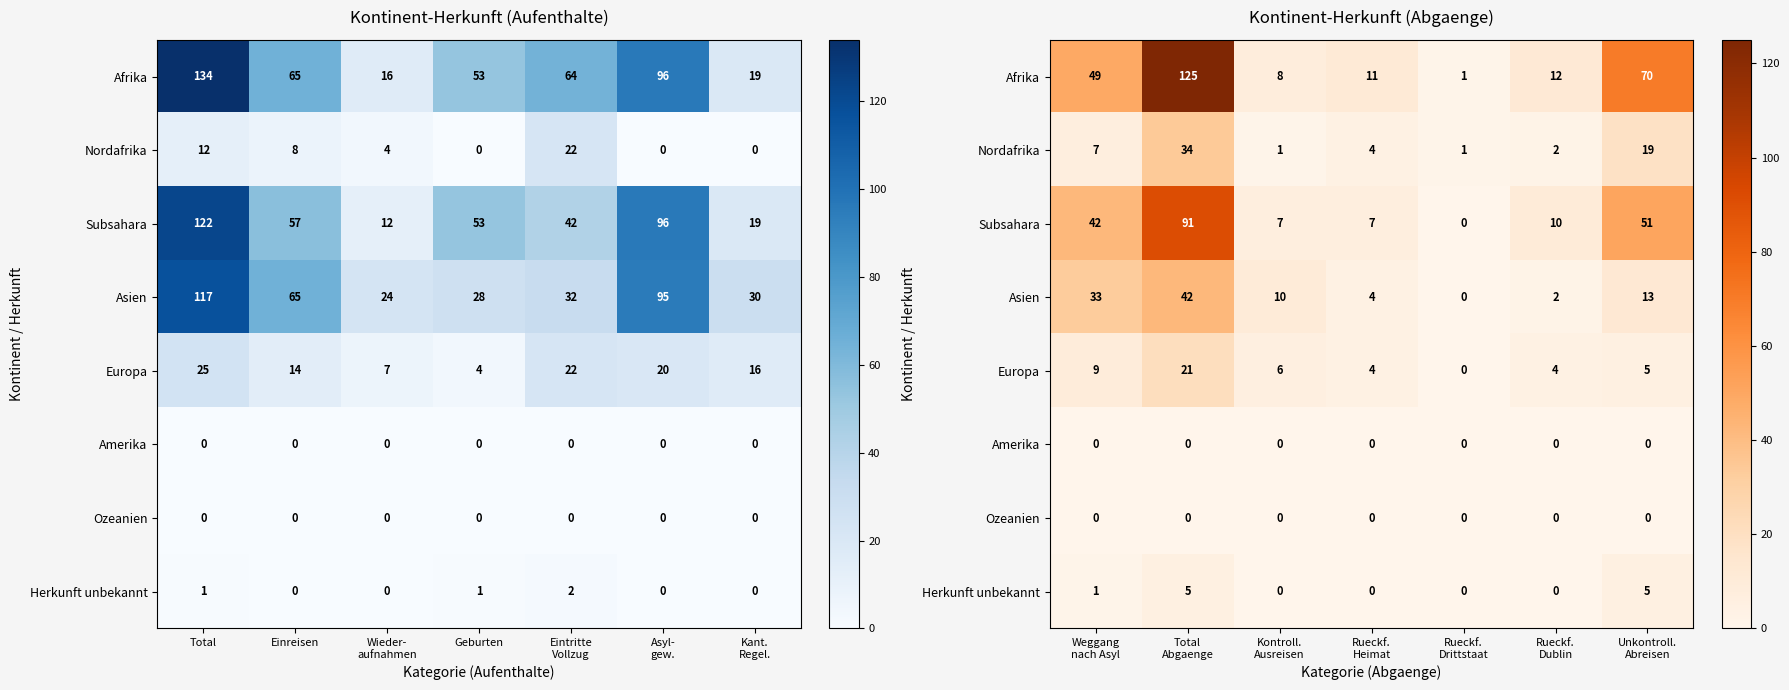

Which series has the largest total across all categories?

Afrika